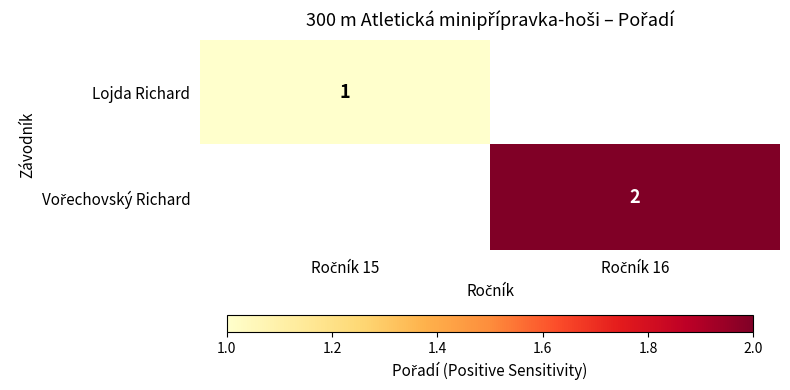

How many data points does each series have?

2